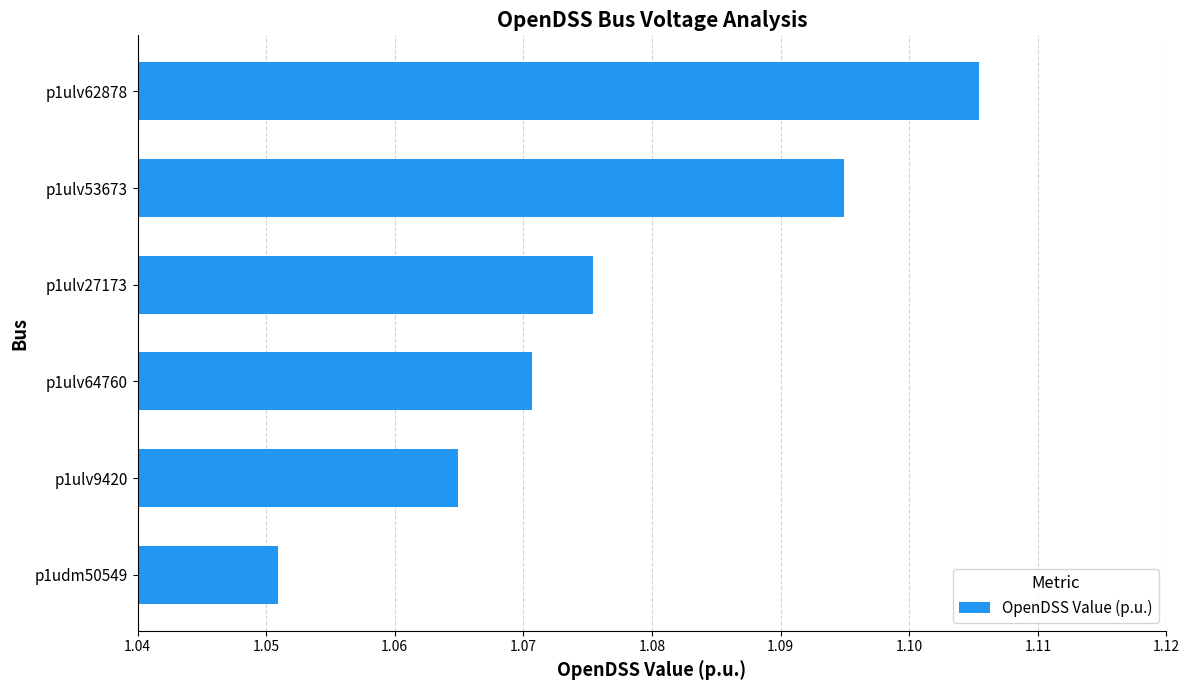

How many bars are there in total?

6